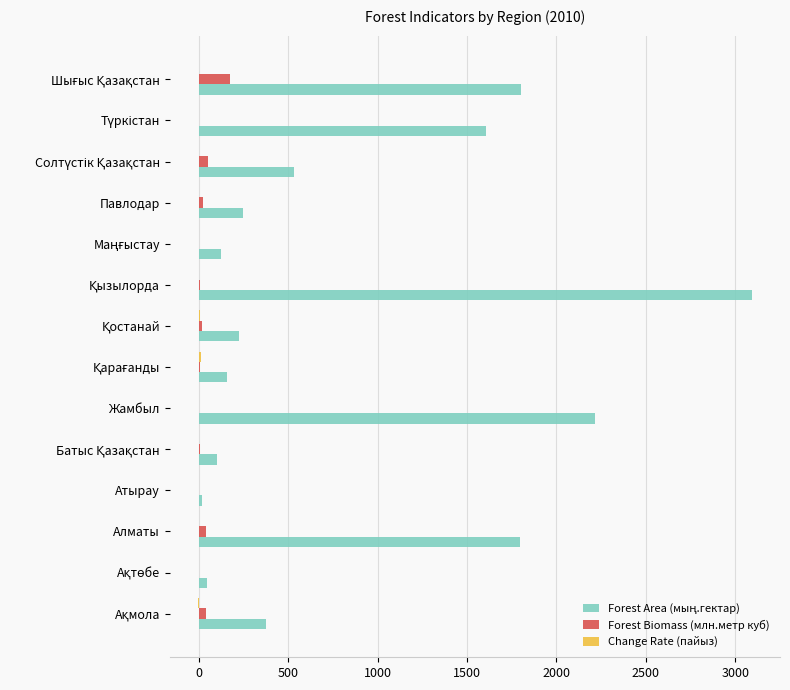

What is the sum of all Forest Biomass (млн.метр куб) values?

380.7